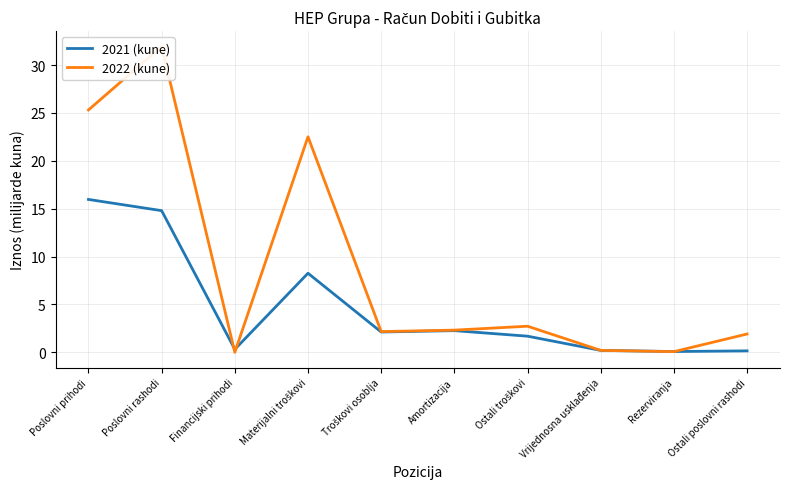

How many interior local peaks does the 2021 (kune) series have?

2